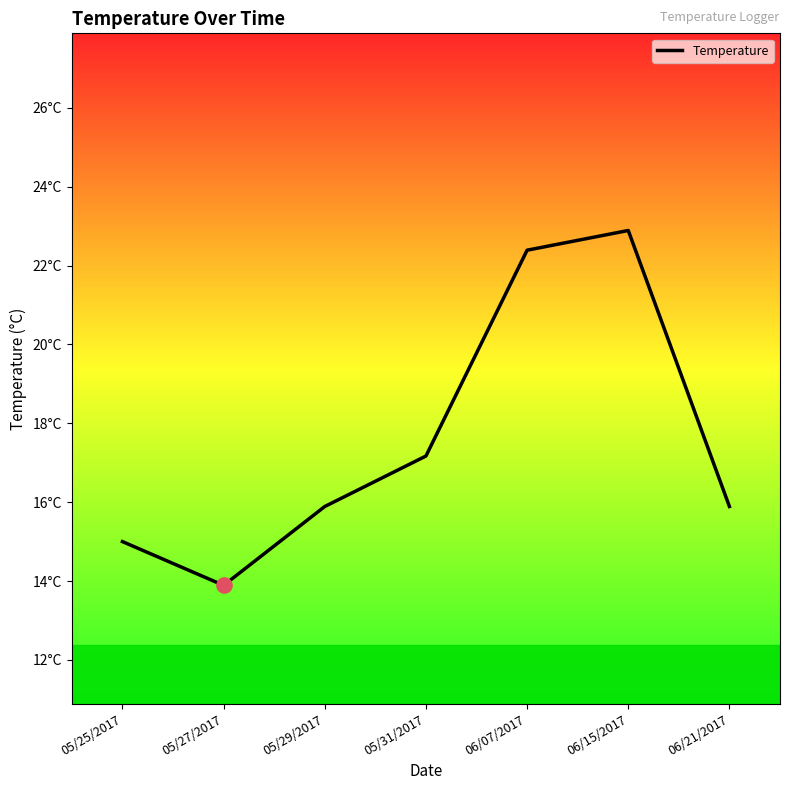

Is this an area chart (filled region under the line)?

No